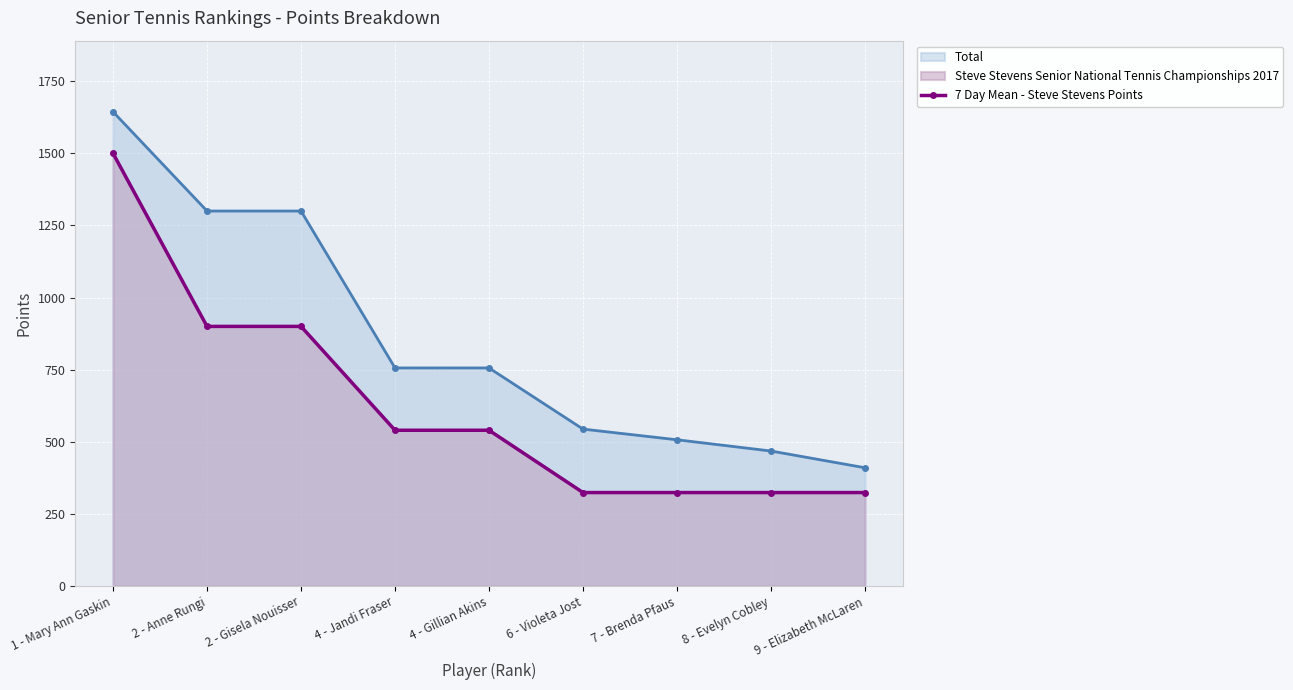

What is the change in value from 4 - Gillian Akins to 9 - Elizabeth McLaren?

-216